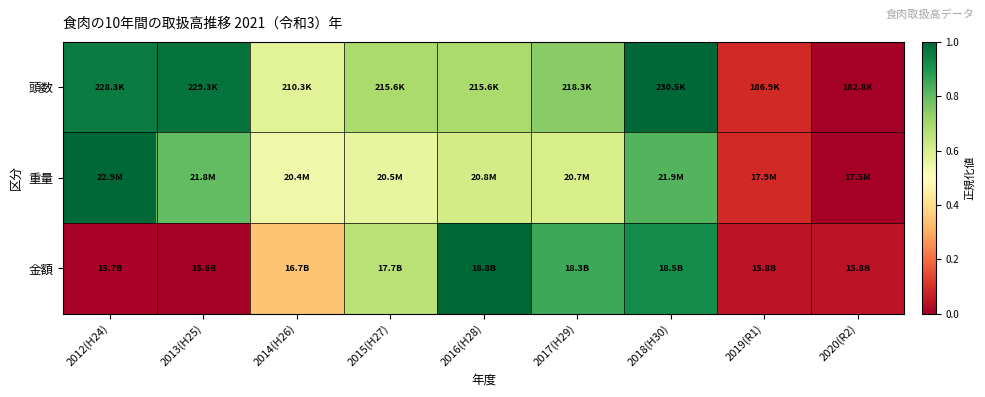

Reading left to right, what are all the values shown in this chart?

頭数: 2012(H24)=1.0	2013(H25)=1.0	2014(H26)=0.6	2015(H27)=0.7	2016(H28)=0.7	2017(H29)=0.7	2018(H30)=1.0	2019(R1)=0.1	2020(R2)=0.0
重量: 2012(H24)=1.0	2013(H25)=0.8	2014(H26)=0.5	2015(H27)=0.6	2016(H28)=0.6	2017(H29)=0.6	2018(H30)=0.8	2019(R1)=0.1	2020(R2)=0.0
金額: 2012(H24)=0.0	2013(H25)=0.0	2014(H26)=0.3	2015(H27)=0.7	2016(H28)=1.0	2017(H29)=0.9	2018(H30)=0.9	2019(R1)=0.0	2020(R2)=0.0